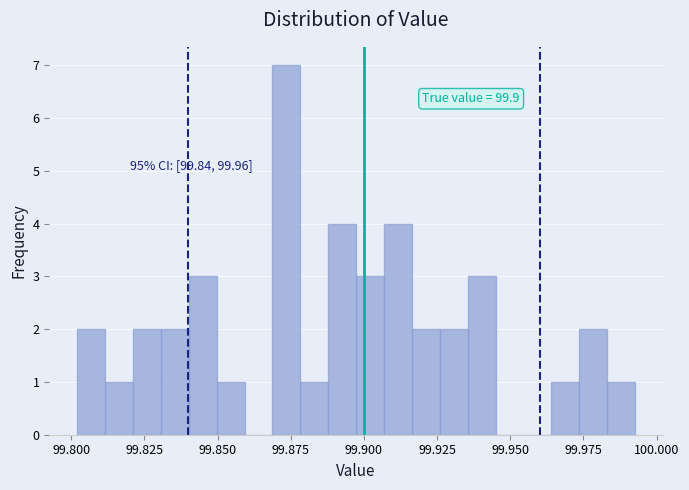

Around what value on the x-axis is the tallest bar? Give the approximate position of its centre, as read against the axis.

99.875